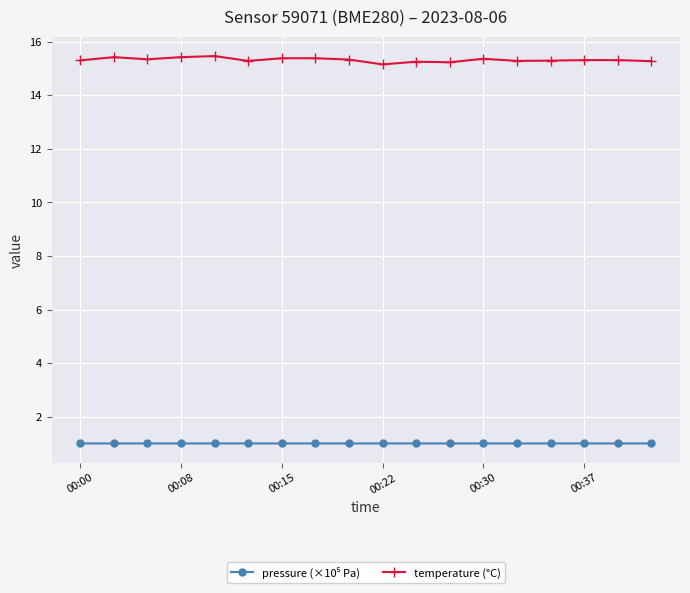

What is the lowest value of the temperature (°C) series?

15.2